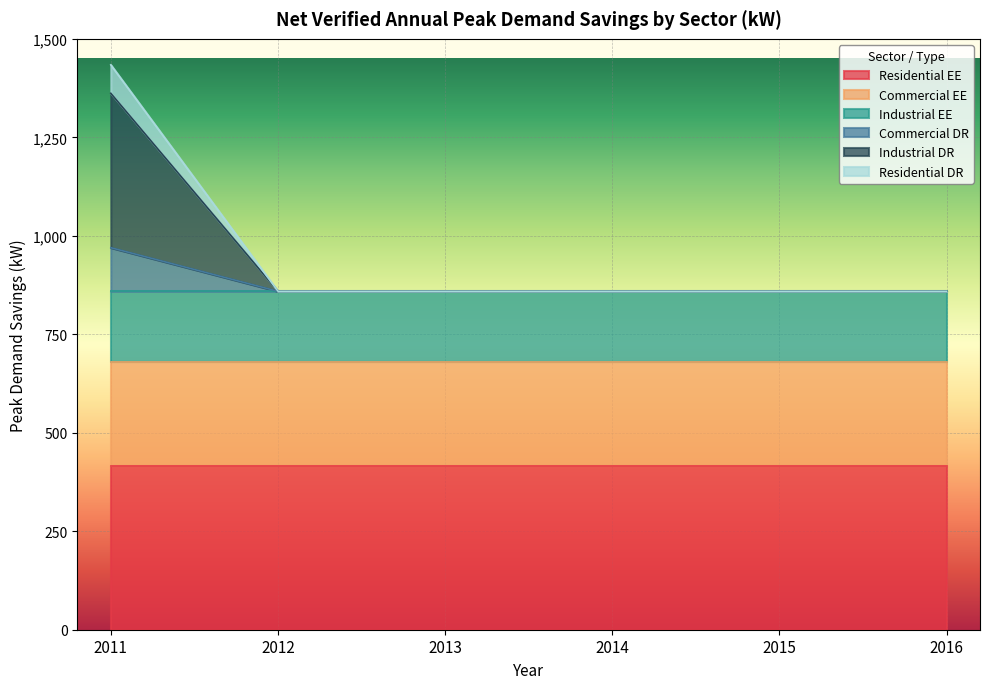

True or false: Commercial DR and Industrial DR cross at least once.

False